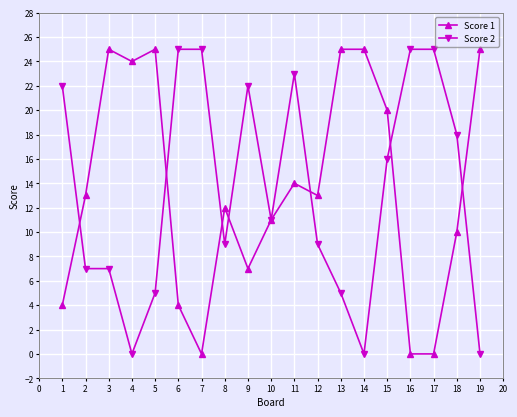

At which category does Score 1 reach its first local valley?

4